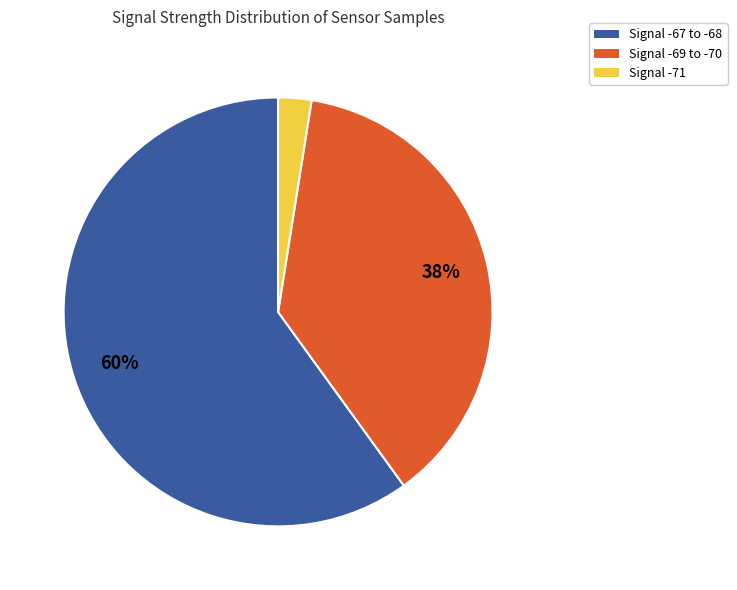

Is there a majority slice in this chart?

Yes